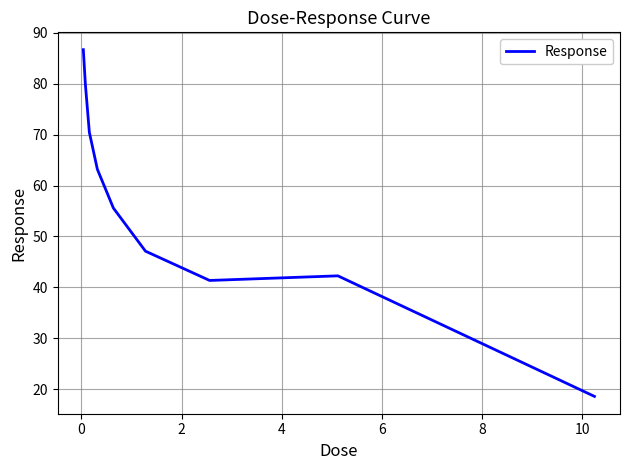

What is the sum of all values?

505.3